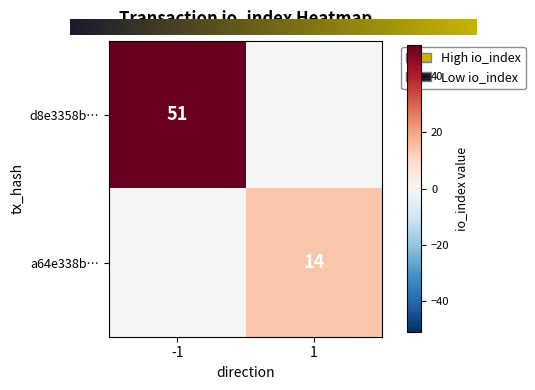

Count the d8e3358b0065f0d51899b22b0bafba8eec31e5e values in the range -1 to 51.

2